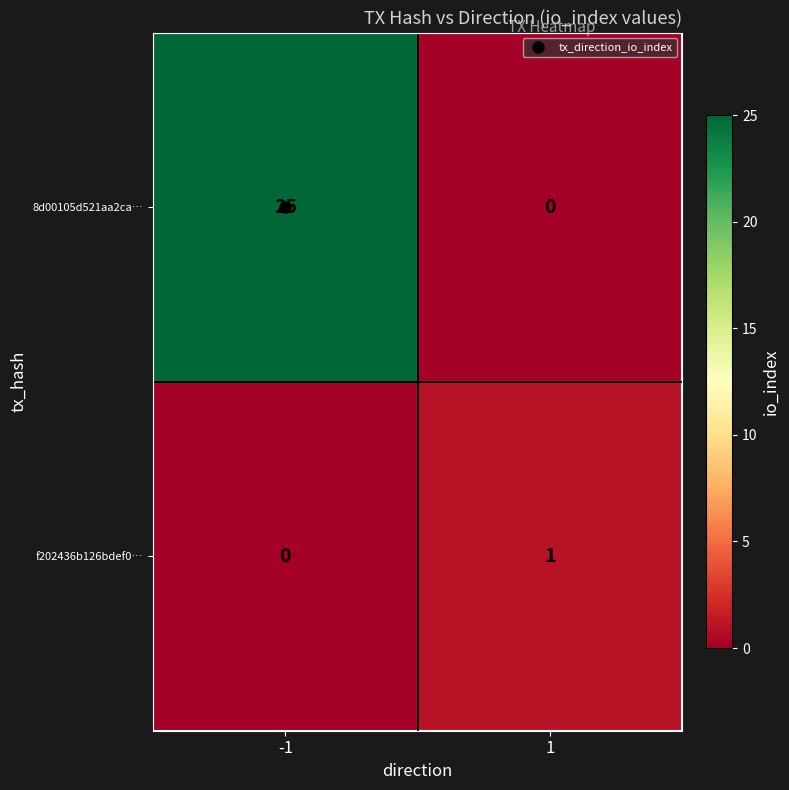

Which series has the largest total across all categories?

8d00105d521aa2ca…